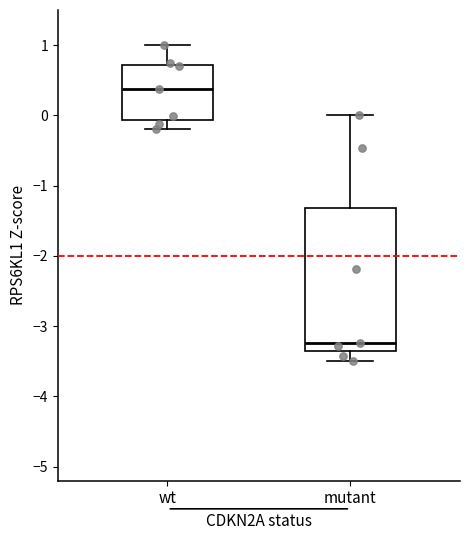

Reading left to right, transcribe this box plot: for each box, give where its median line is, the range the box spans, and where its two whiskers end, as read against the y-axis. The values are not printed on the chart, so give them approximately, as read against the axis.

wt: median 0.4, box -0.1 to 0.7, whiskers -0.2 to 1.0
mutant: median -3.2, box -3.4 to -1.3, whiskers -3.5 to 0.0